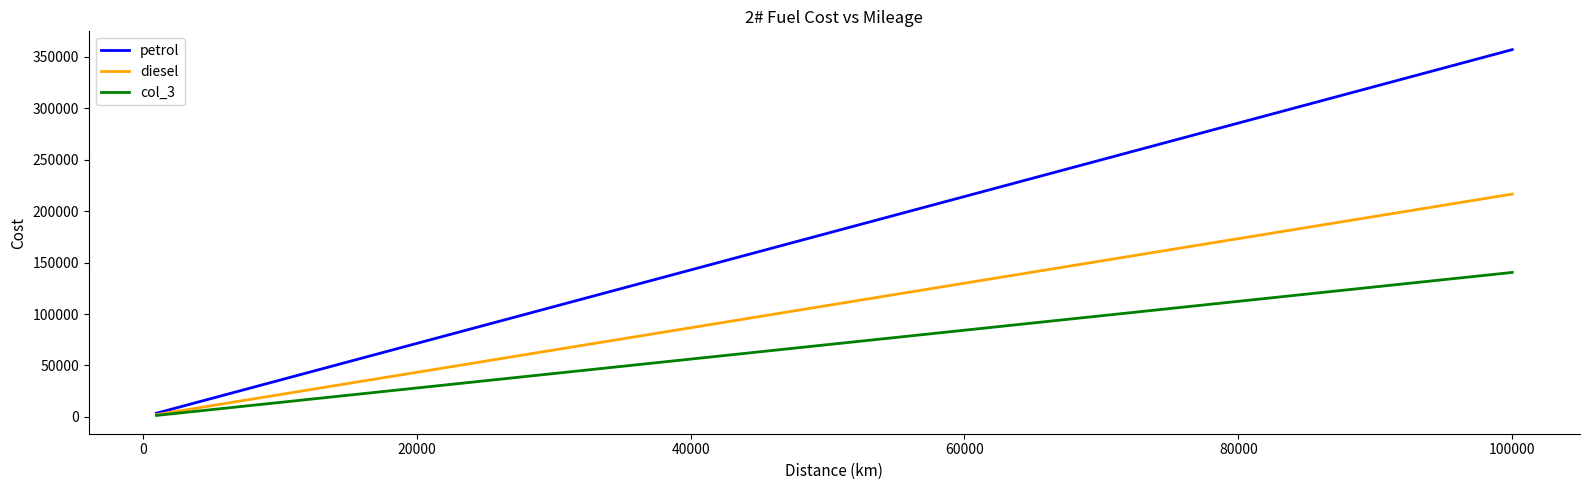

Does the chart have visible grid lines?

No